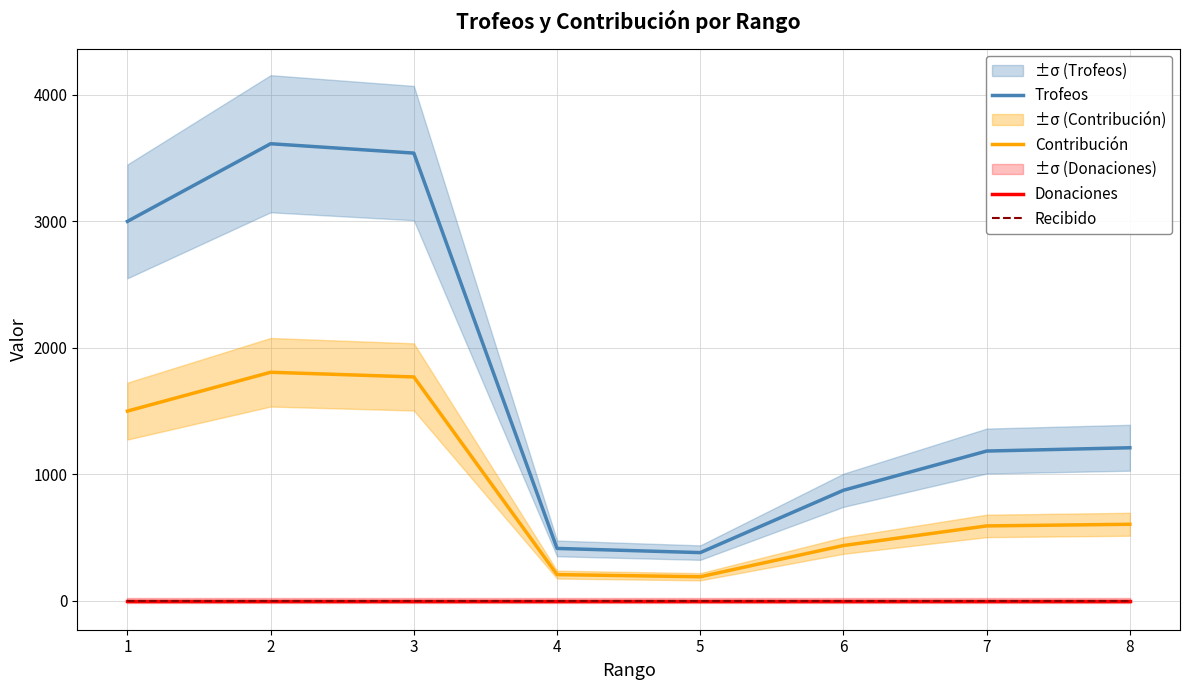

True or false: Donaciones and Contribución cross at least once.

False